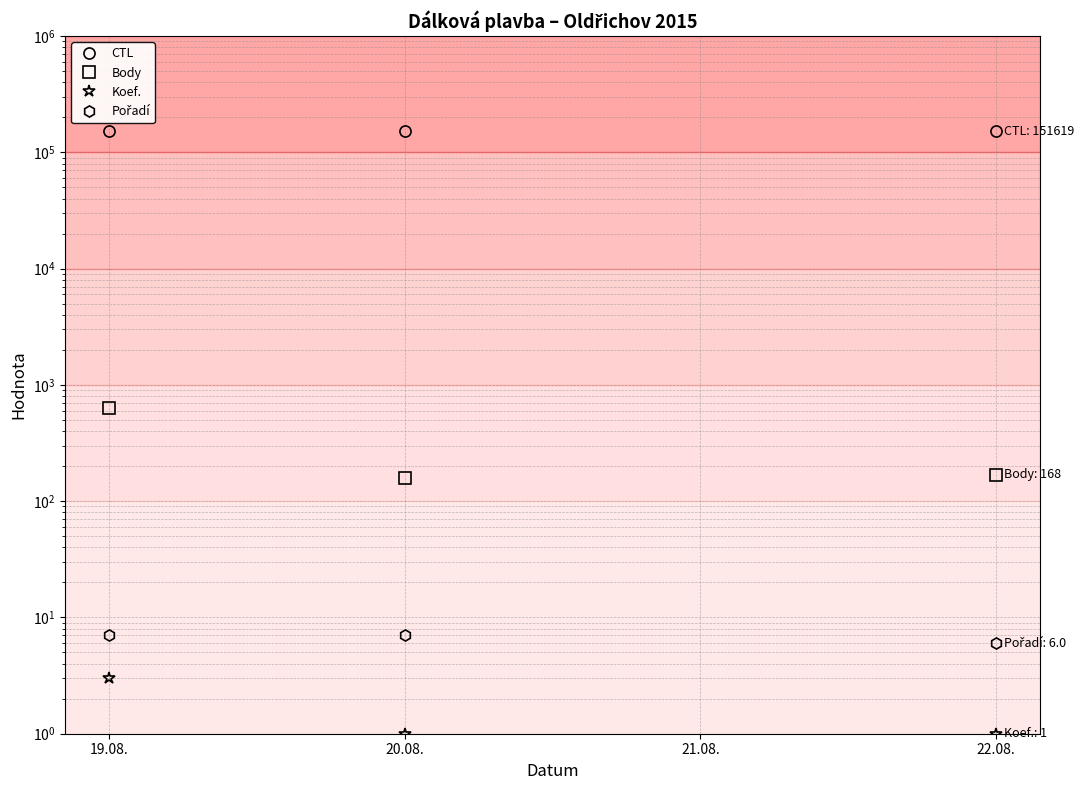

What is the minimum value shown in the chart?

1